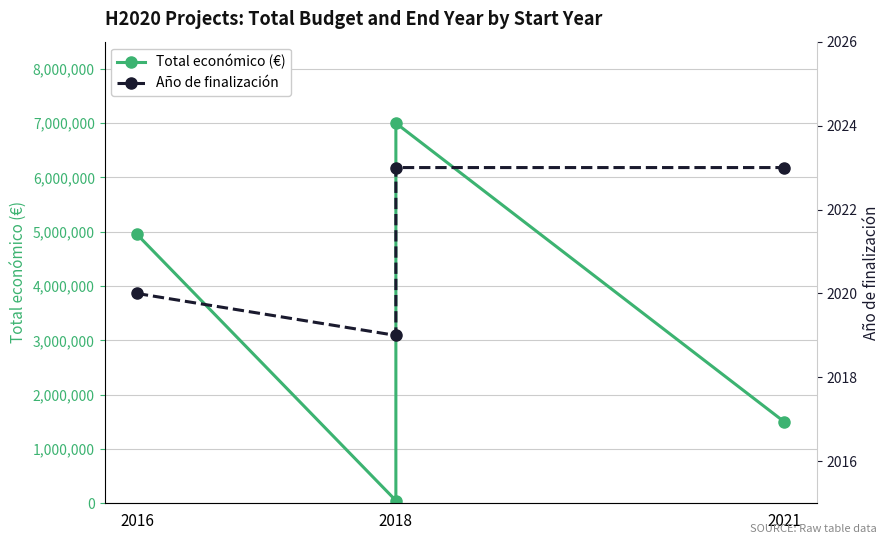

Which series has the largest range (max minus min)?

Total económico (€)